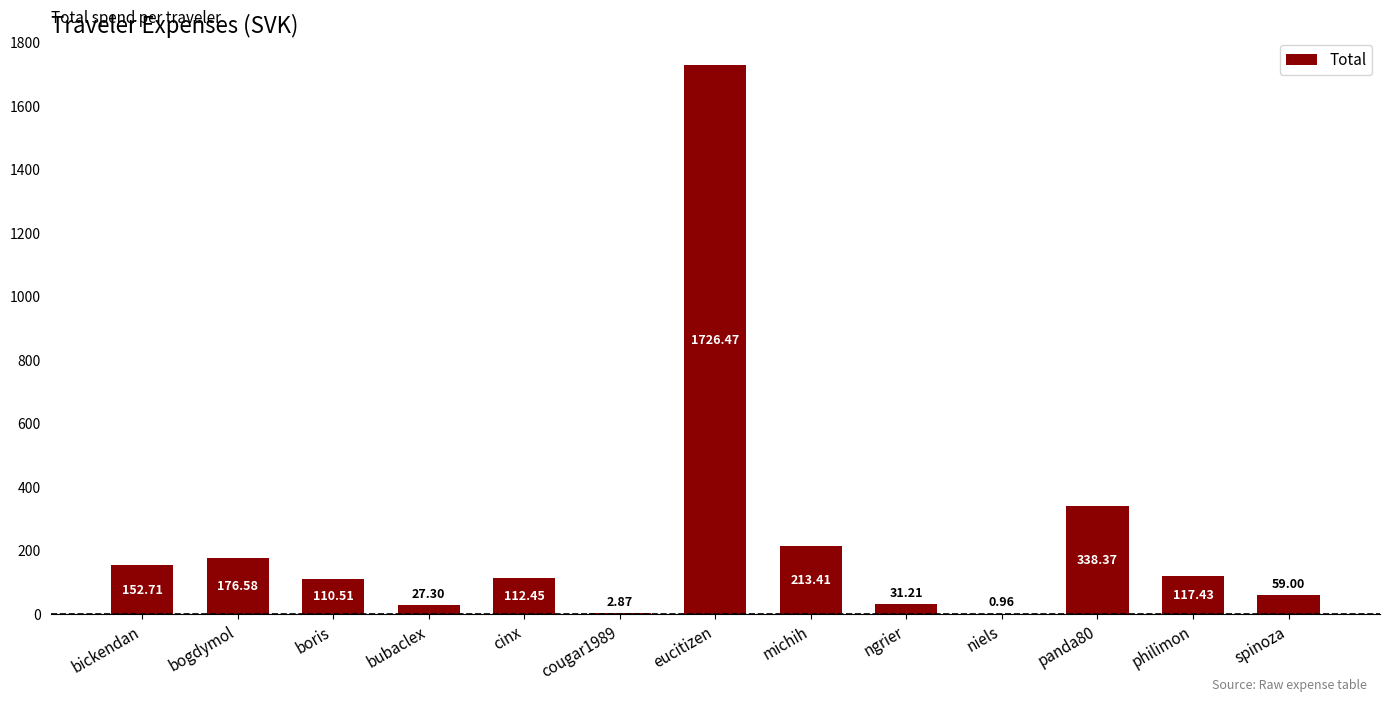

What is the change in value from bogdymol to ngrier?

-145.4